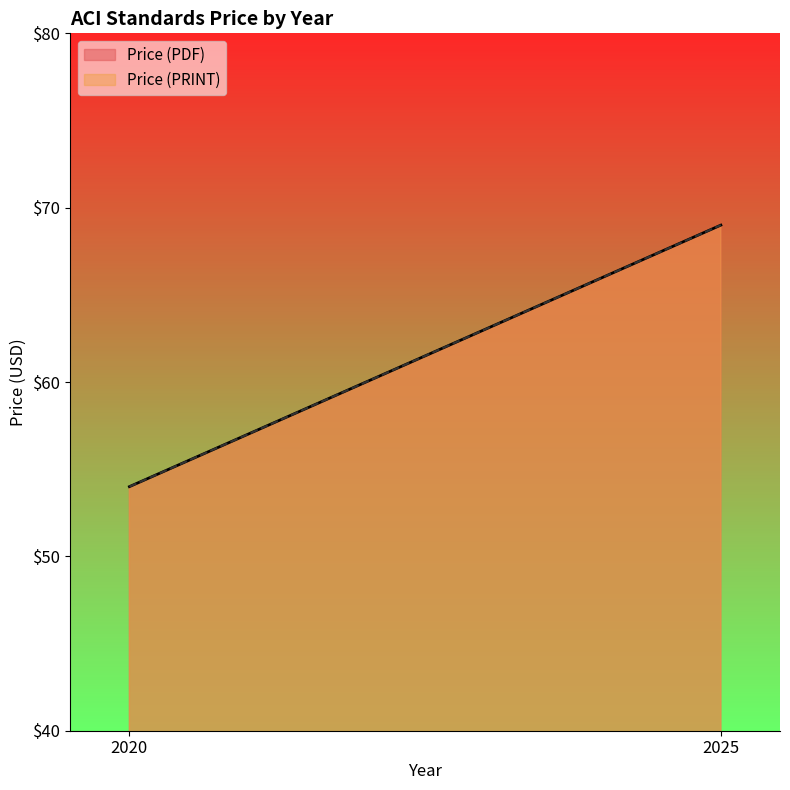

List the series in order of their peak value, highest first.

Price (PDF), Price (PRINT)